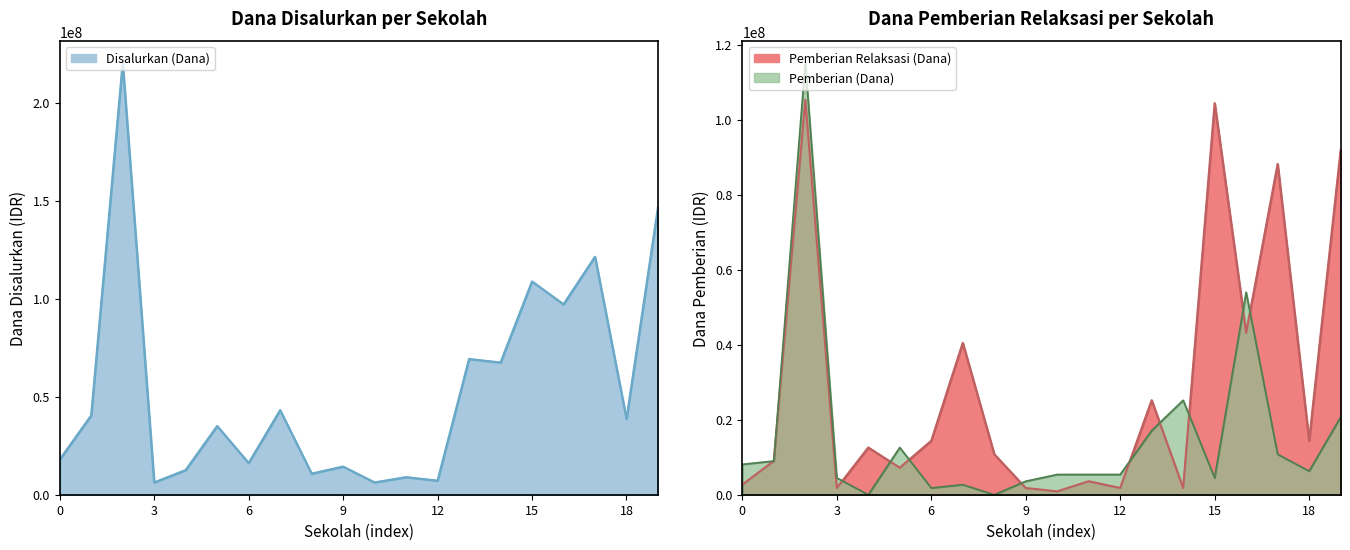

Which series has the largest range (max minus min)?

Disalurkan (Dana)